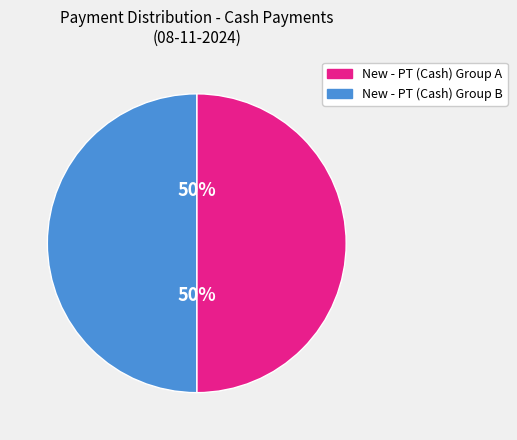

Combined, do New - PT (Cash) Group A and New - PT (Cash) Group B account for over 50%?

Yes